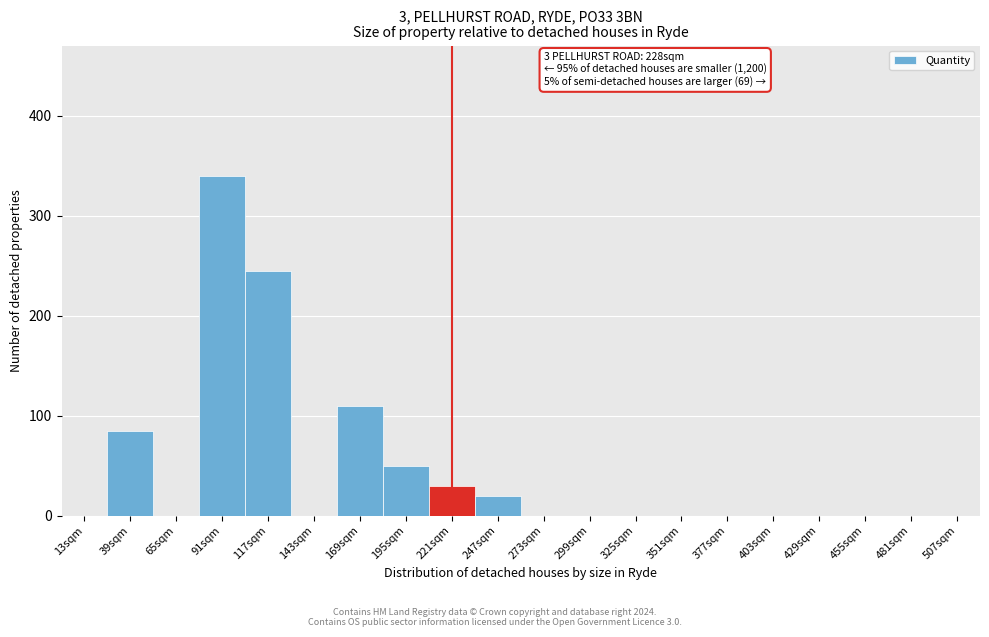

Reading right to left, list all the values displayed in this chart.

507sqm=0	481sqm=0	455sqm=0	429sqm=0	403sqm=0	377sqm=0	351sqm=0	325sqm=0	299sqm=0	273sqm=0	247sqm=20	221sqm=30	195sqm=50	169sqm=110	143sqm=0	117sqm=245	91sqm=340	65sqm=0	39sqm=85	13sqm=0